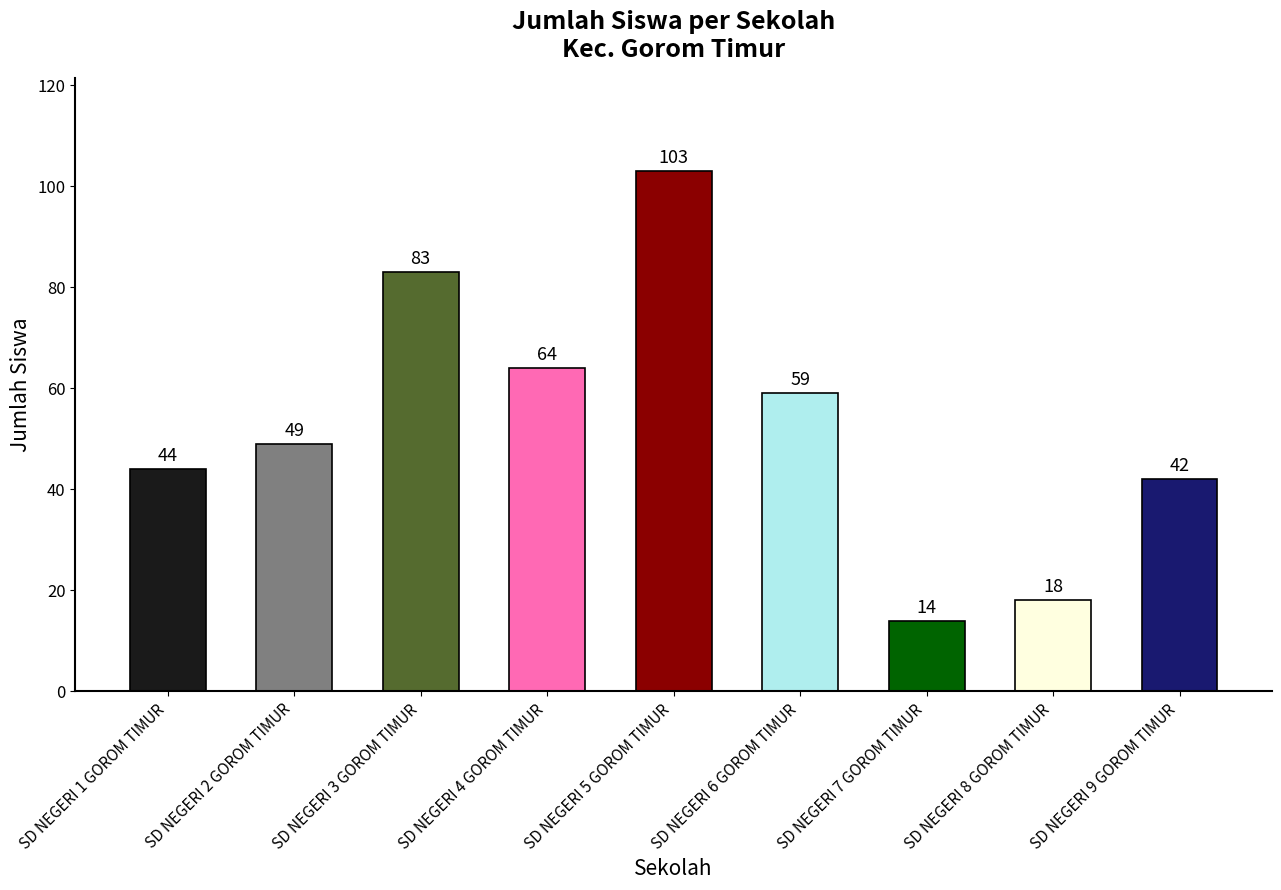

Count the number of data series in this chart.

1